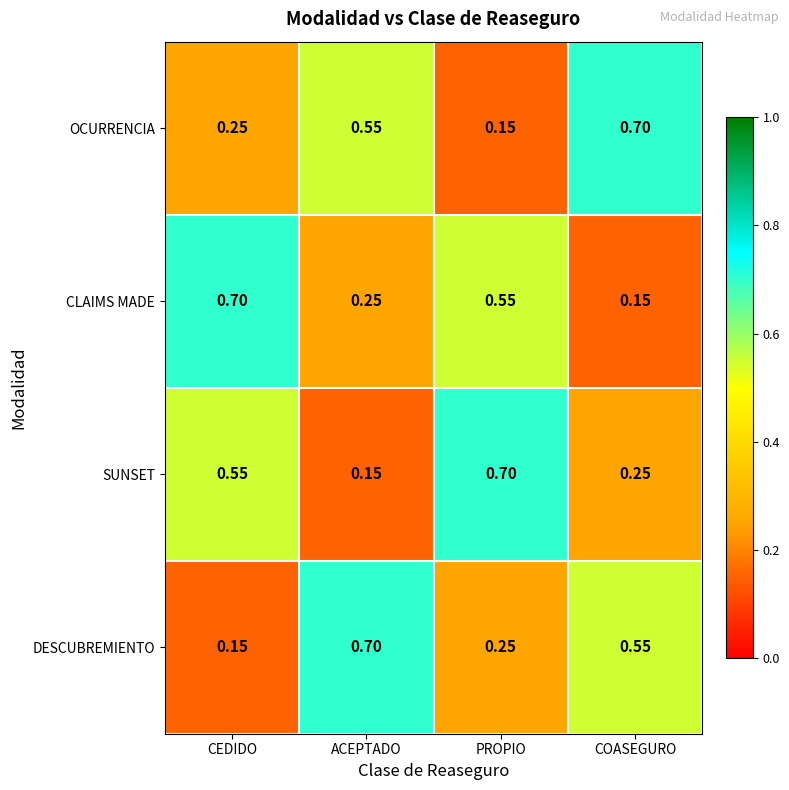

At which label is DESCUBREMIENTO closest to 0?

CEDIDO